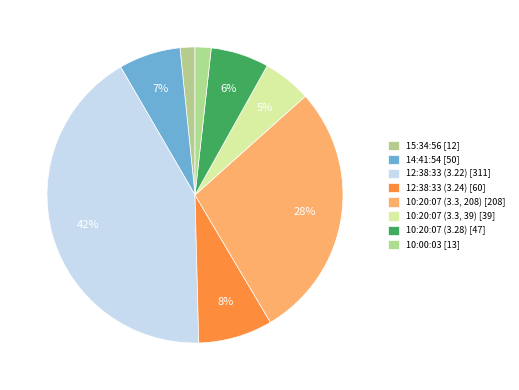

Is it true that 10:20:07 (3.3, 39) is 1% of the pie?

False